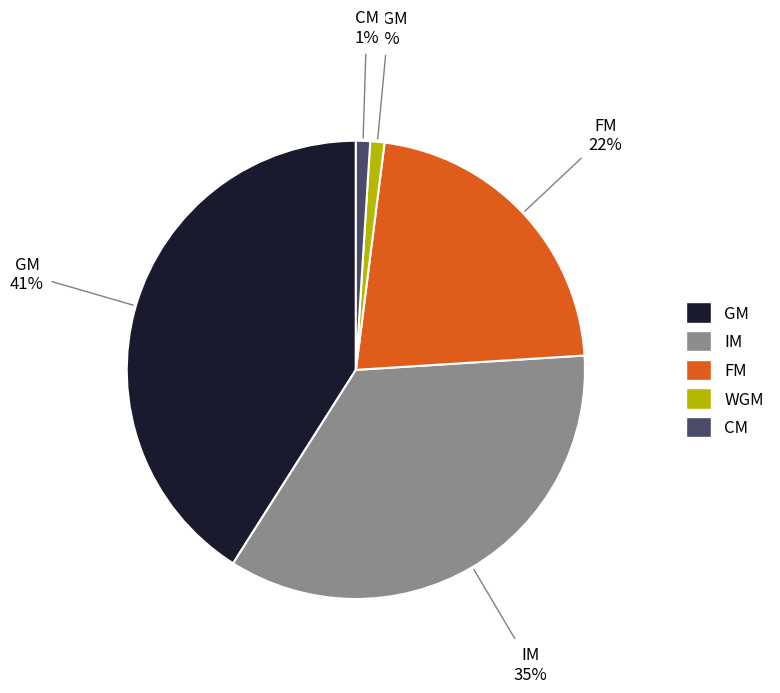

Combined, do WGM and FM account for over 50%?

No